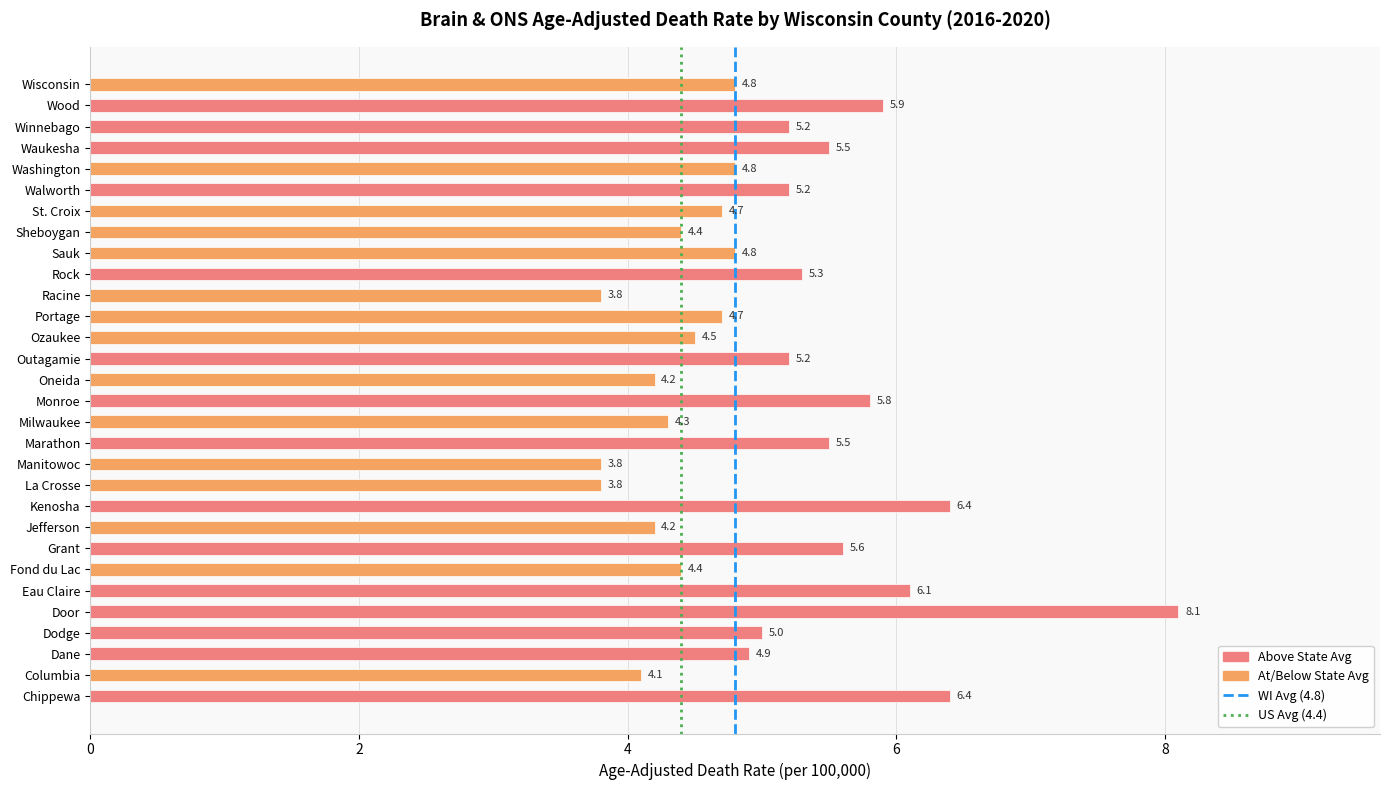

At which label is the value closest to 5?

Dodge